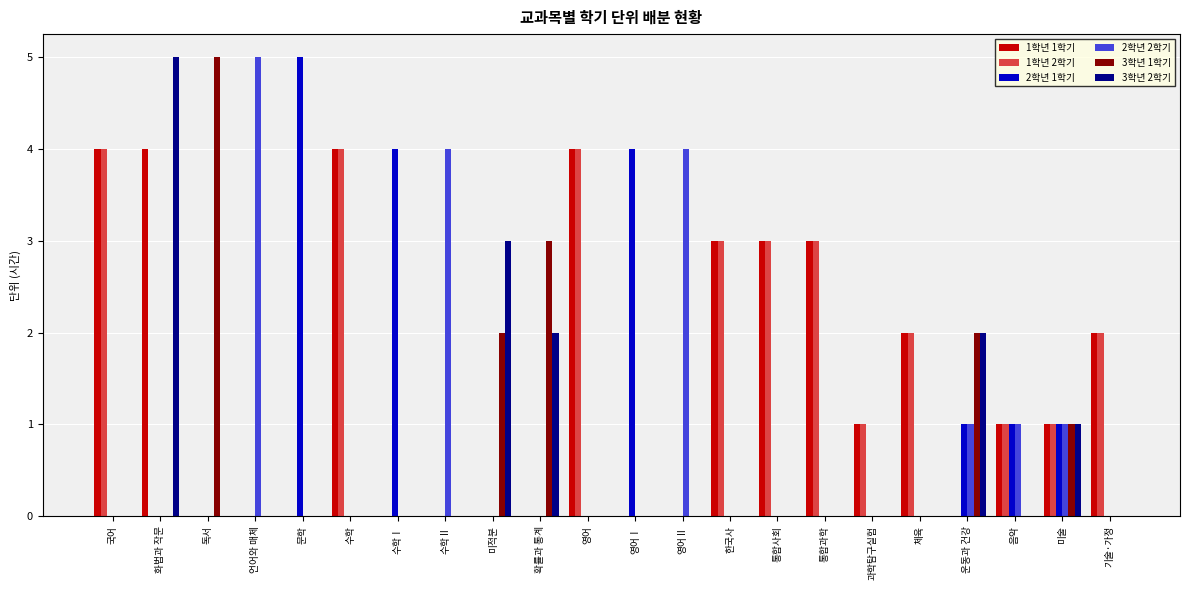

What is the total value across all series at 미술?

6